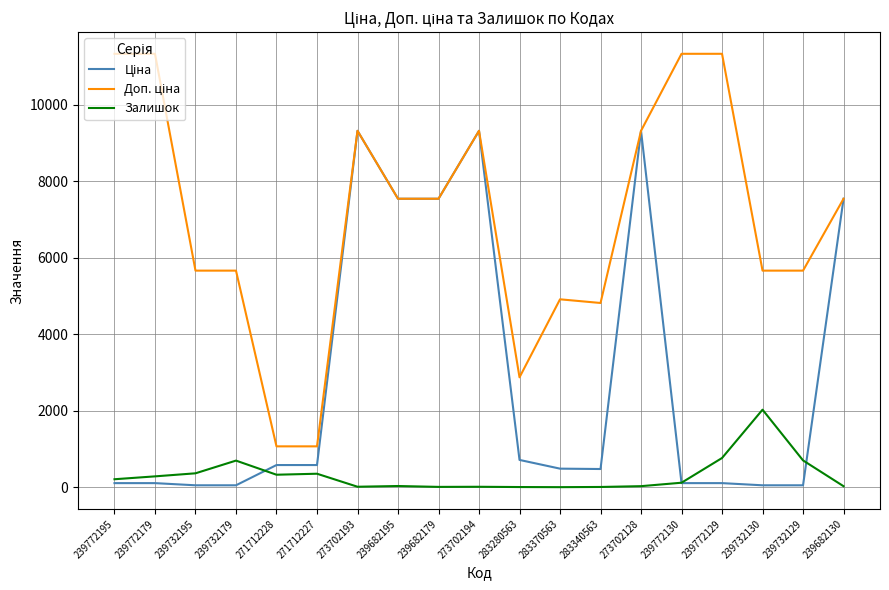

The Залишок series shows 370.0 at 239732195. True or false?

True